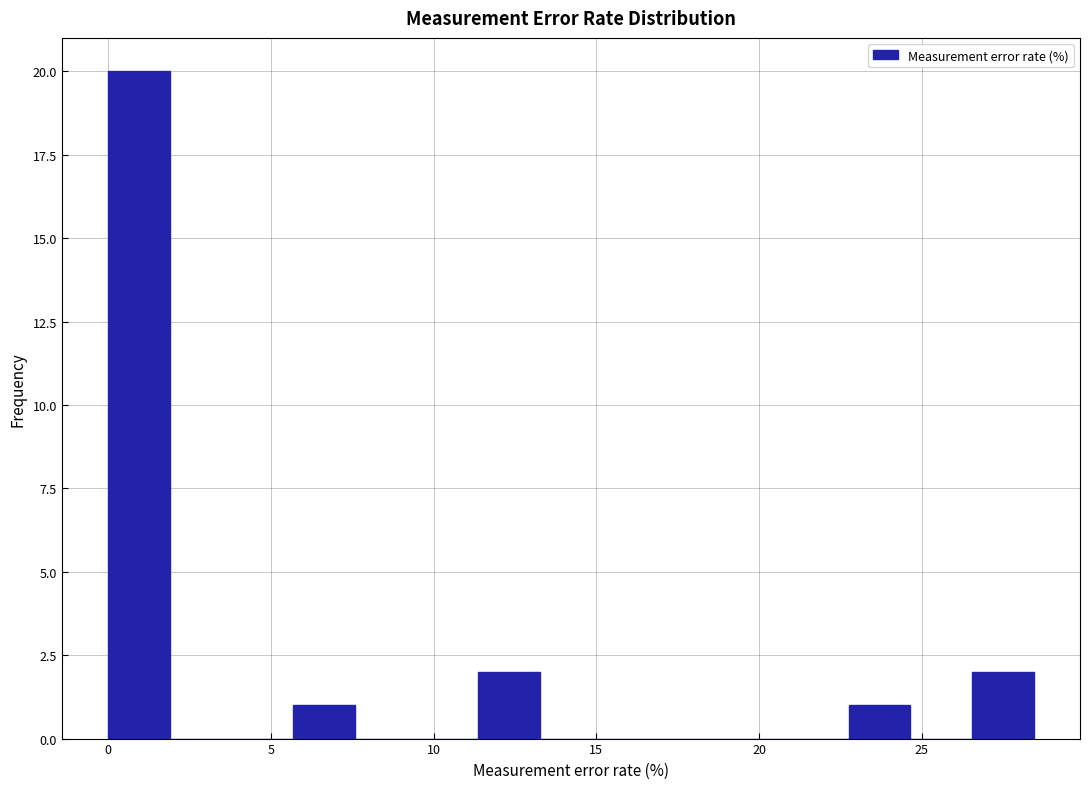

Around what value on the x-axis is the tallest bar? Give the approximate position of its centre, as read against the axis.

1.0